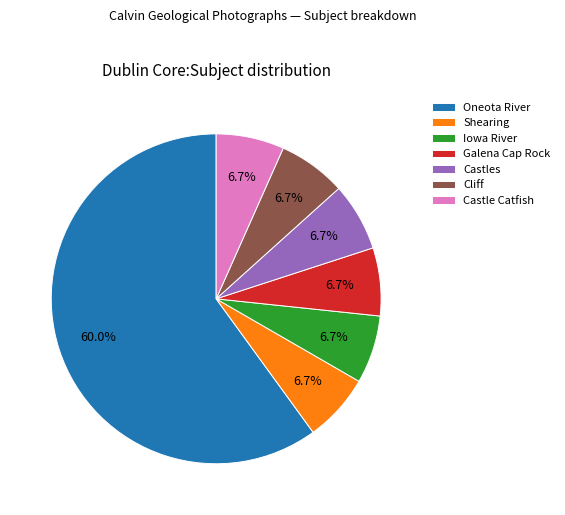

Combined, do Iowa River and Castle Catfish account for over 50%?

No